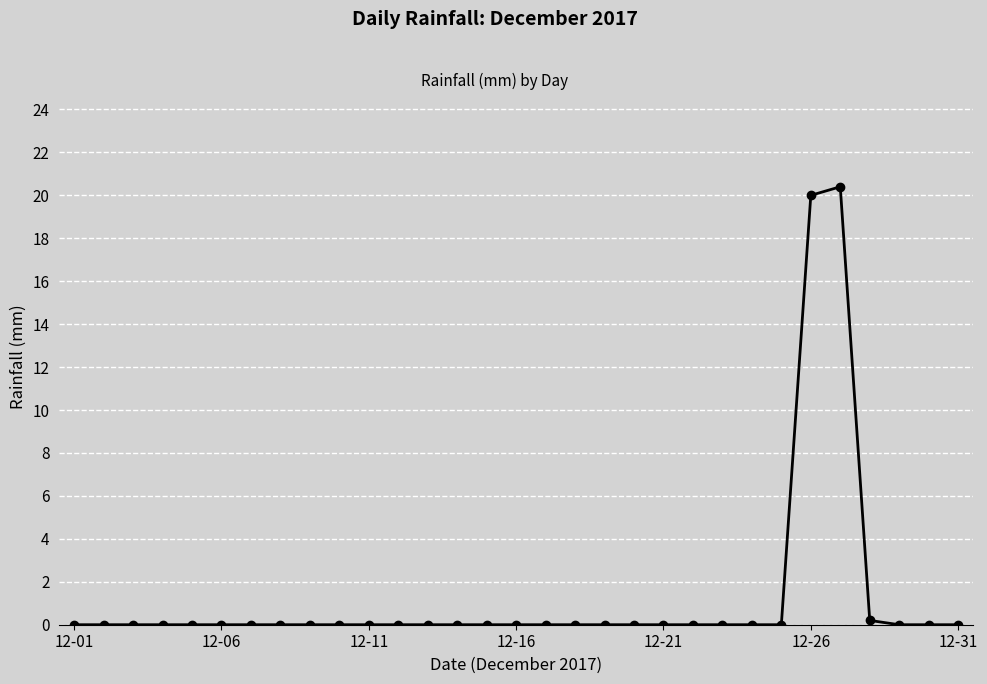

Does the chart display data point markers on the line(s)?

Yes